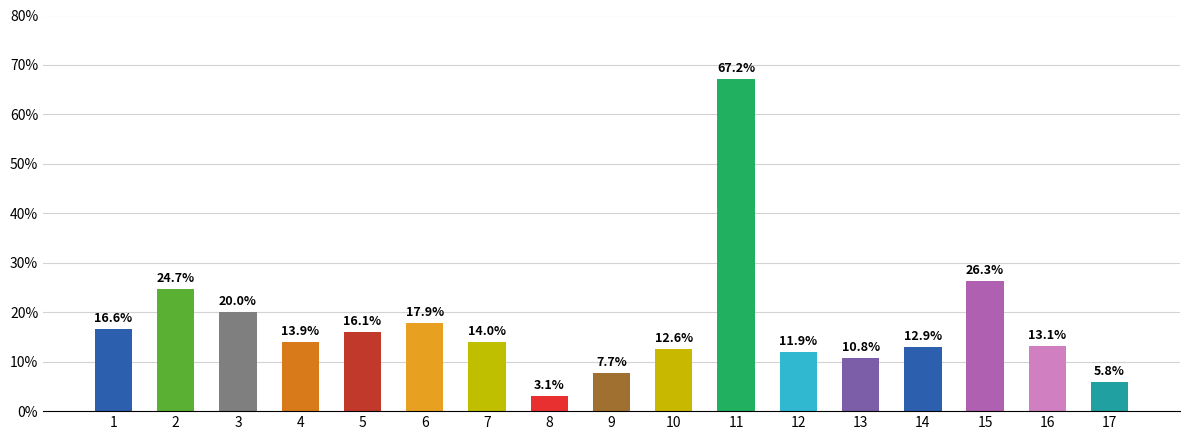

The value at 14 is 12.9. True or false?

True